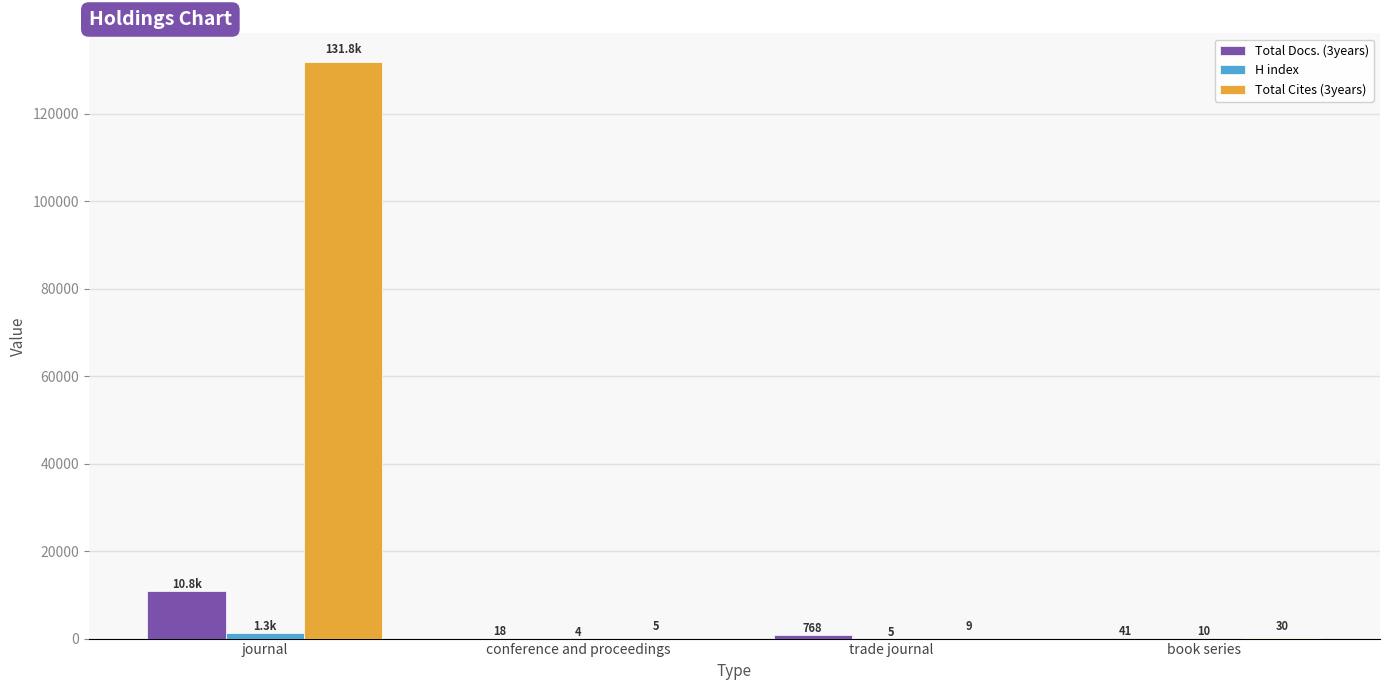

How many series are shown in this chart?

3